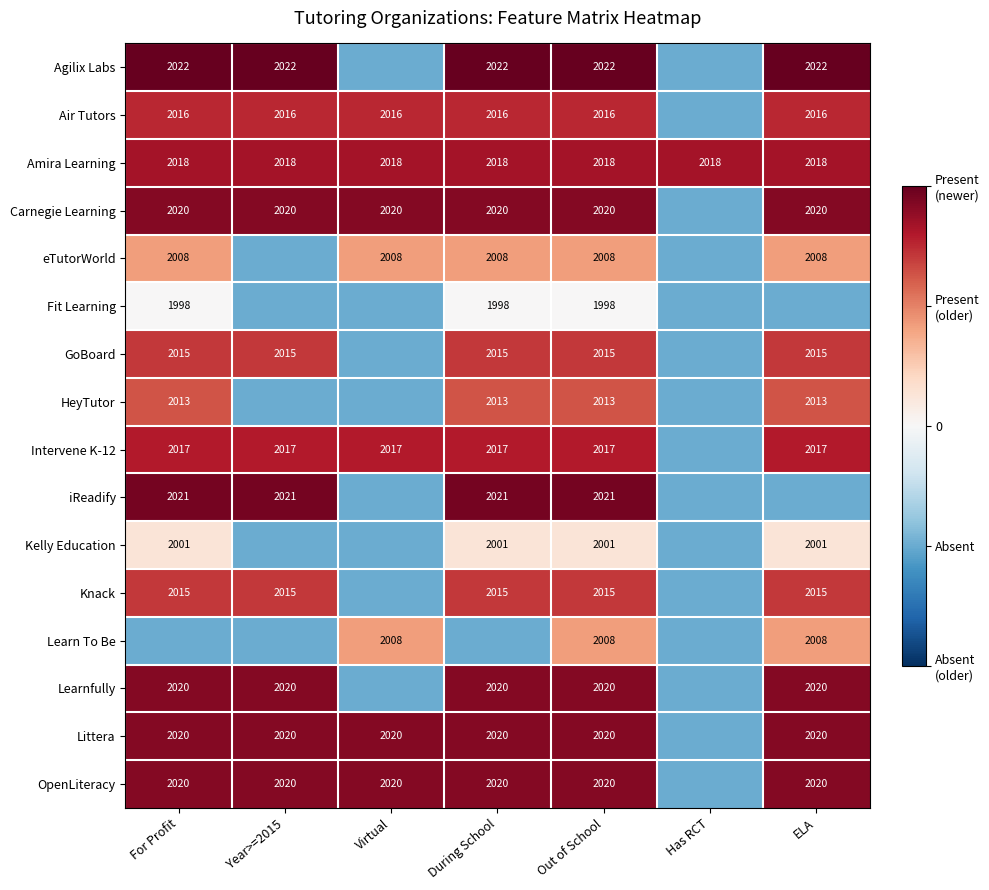

Is it true that OpenLiteracy equals 3092.7 at Virtual?

False